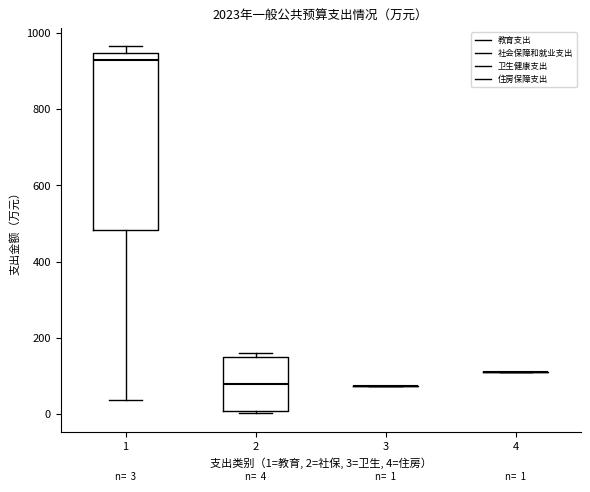

Comparing the boxes themselves (not the whiskers), which one is the tallest?

1